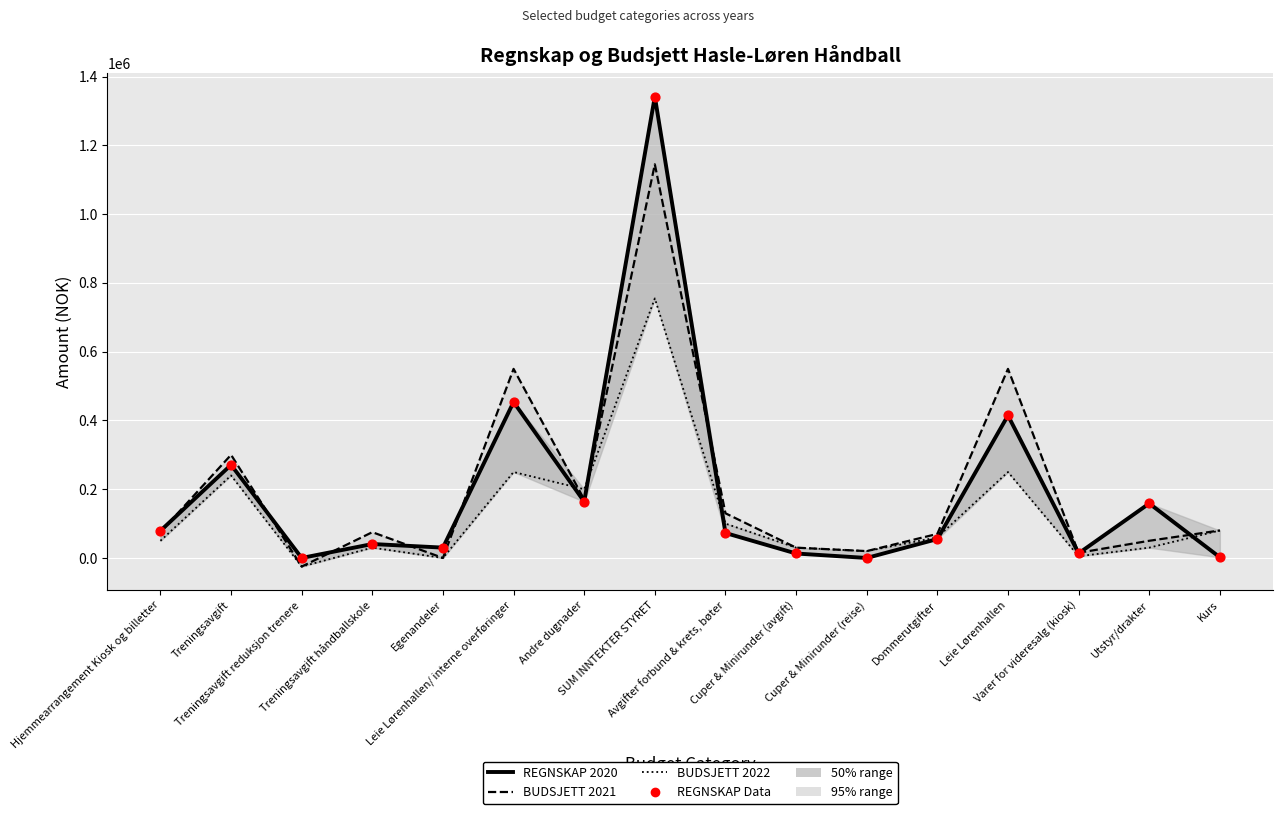

Which series contains the lowest Y value?

BUDSJETT 2021